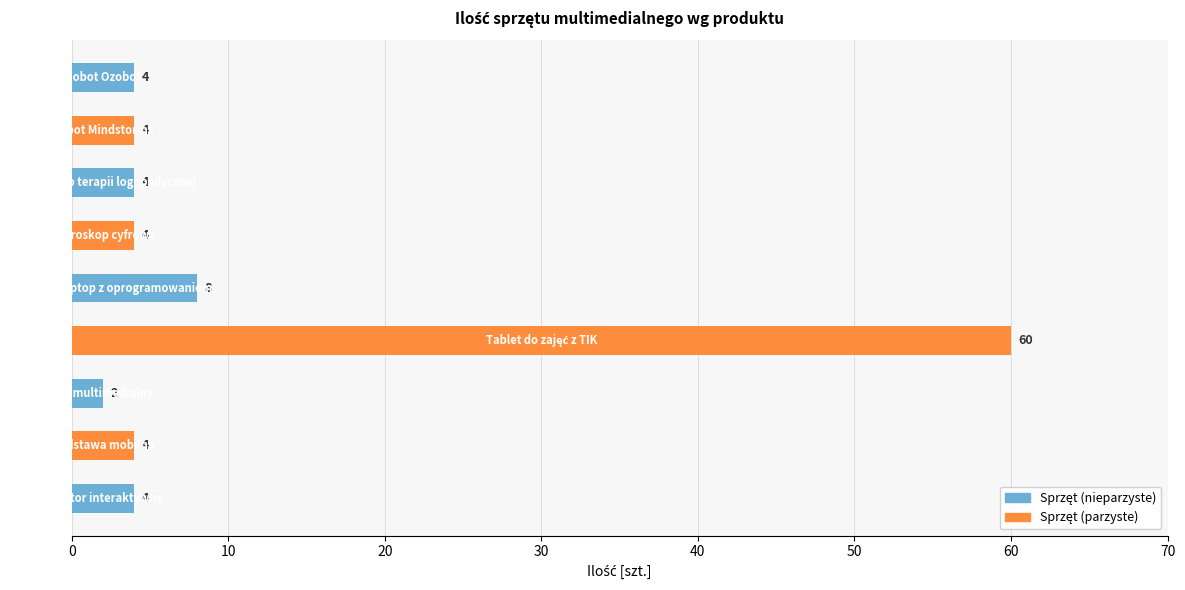

What is the greatest value displayed?

60